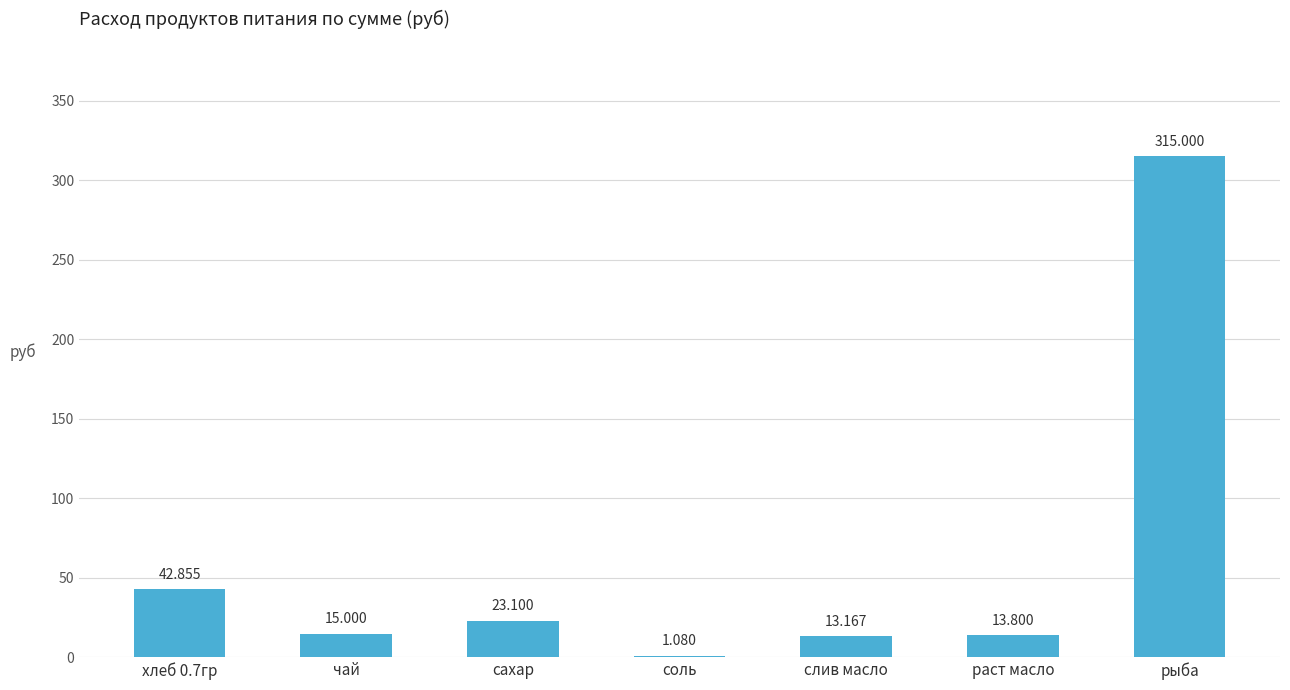

Between рыба and раст масло, which is larger?

рыба